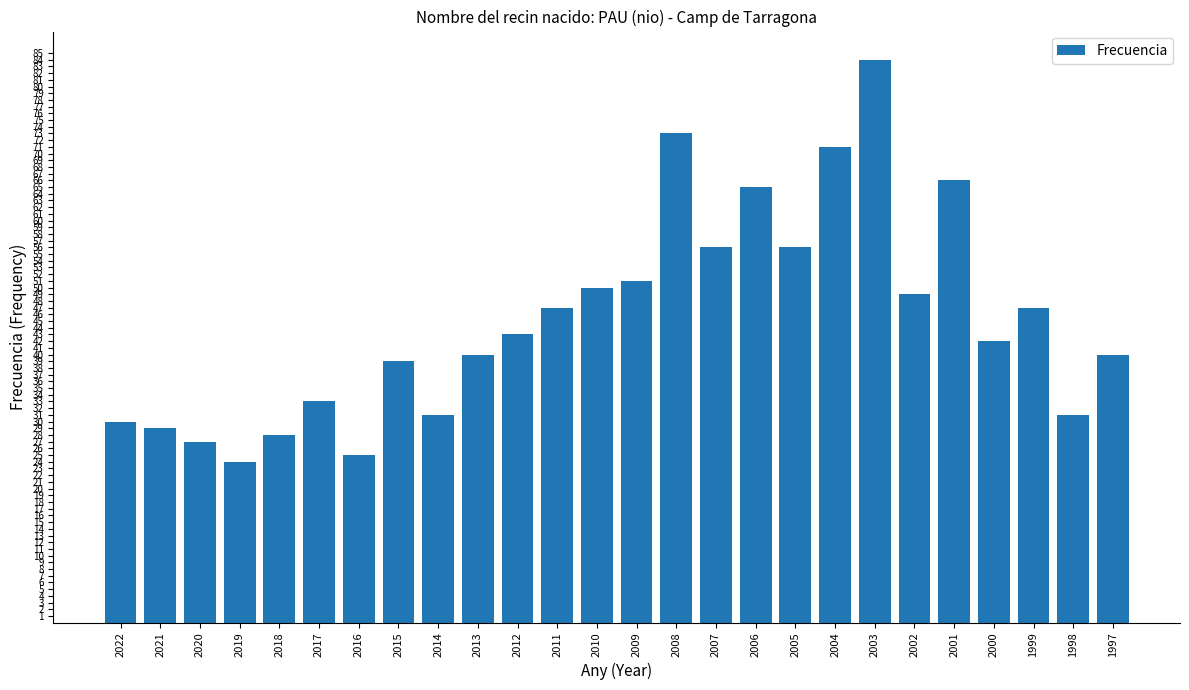

What value does the data have at 1998, to the nearest 5?

30